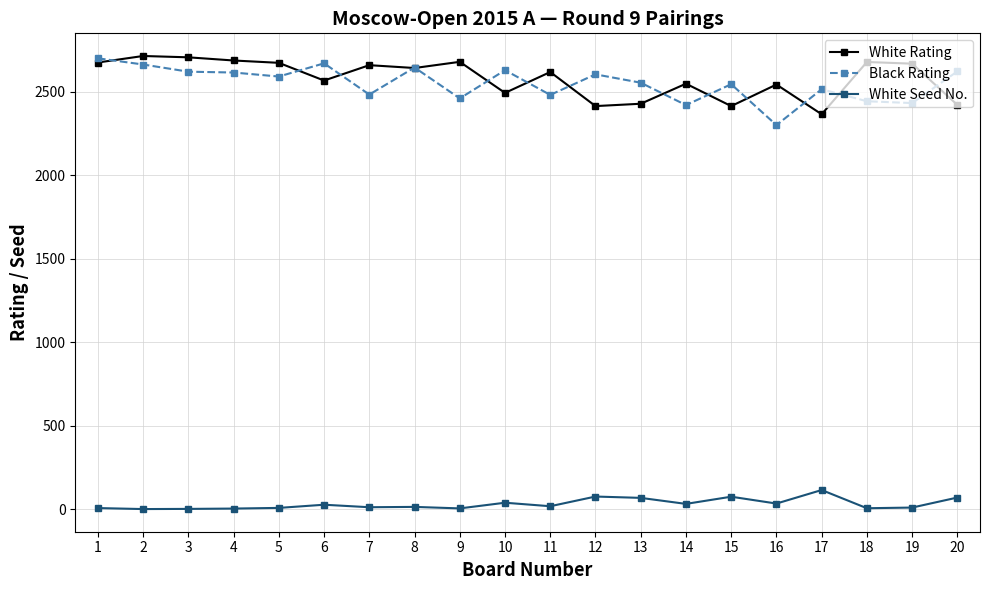

True or false: Black Rating has more than 2 points higher than both neighbors.

True